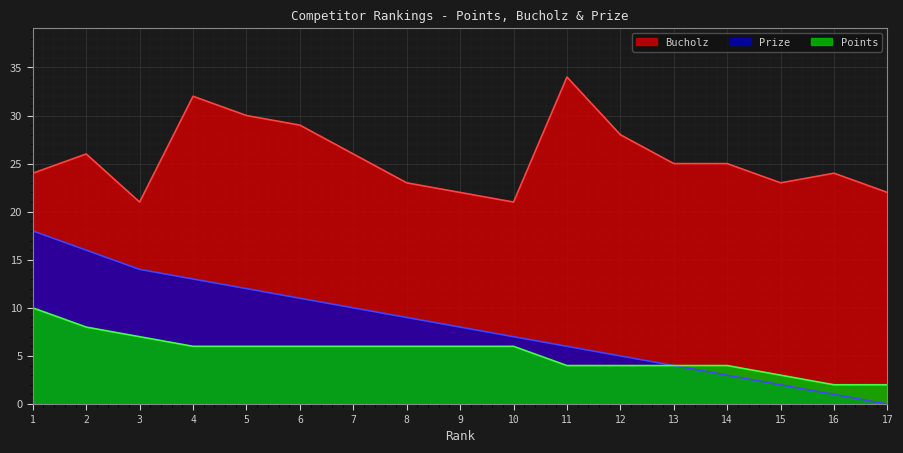

True or false: Prize has more than 1 interior local peaks.

False